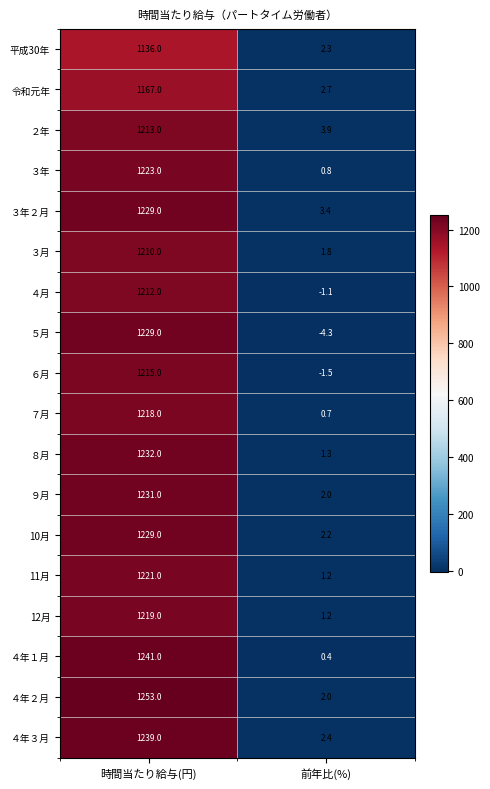

Which series changed the most between 時間当たり給与(円) and 前年比(%)?

４年２月